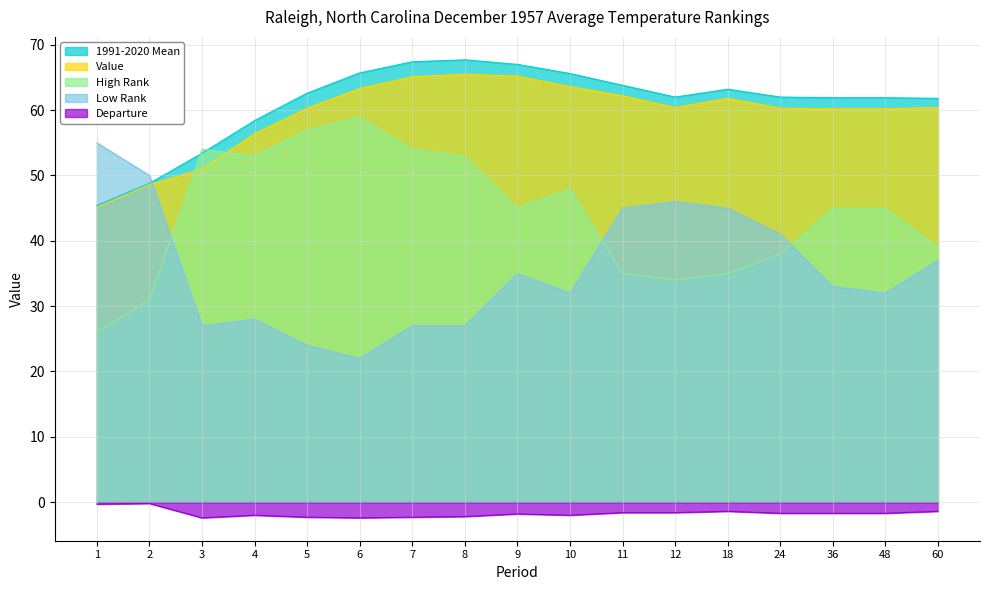

Which series changed the most between 7 and 24?

High Rank